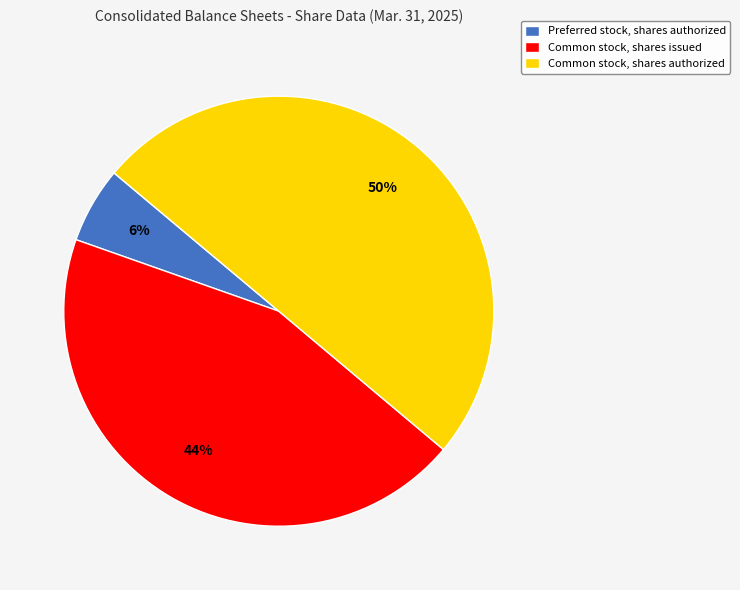

What percentage is the Preferred stock, shares authorized slice, to the nearest percent?

6%